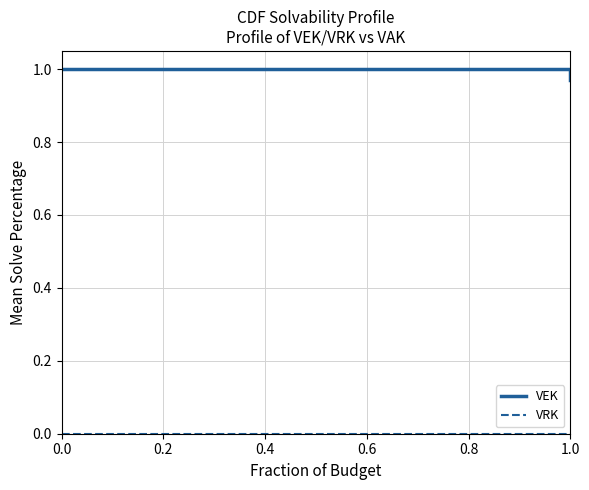

How many VEK values are between 1 and 2?

4